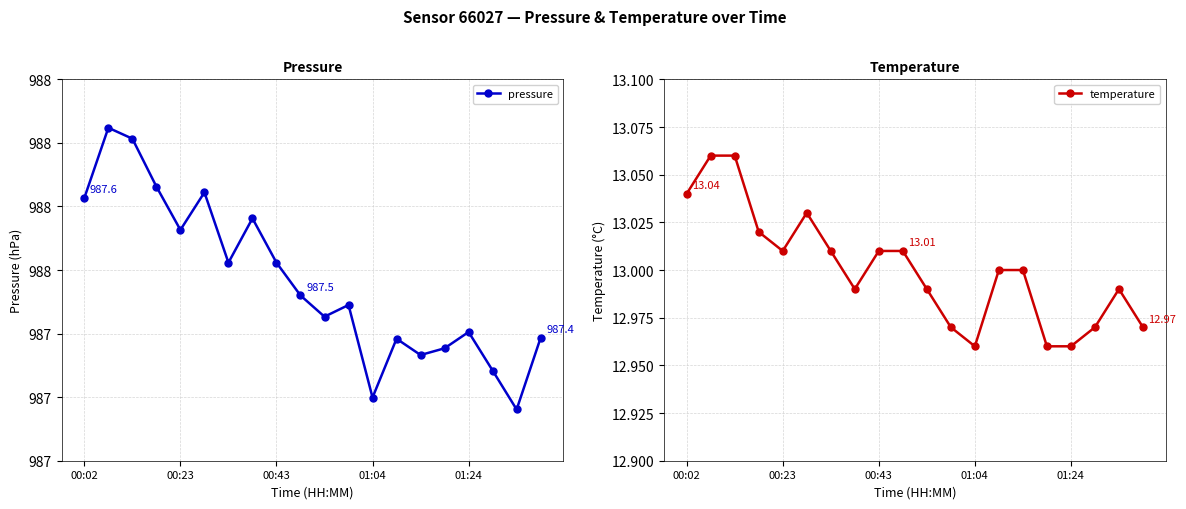

At which category does temperature reach its first local valley?

00:23